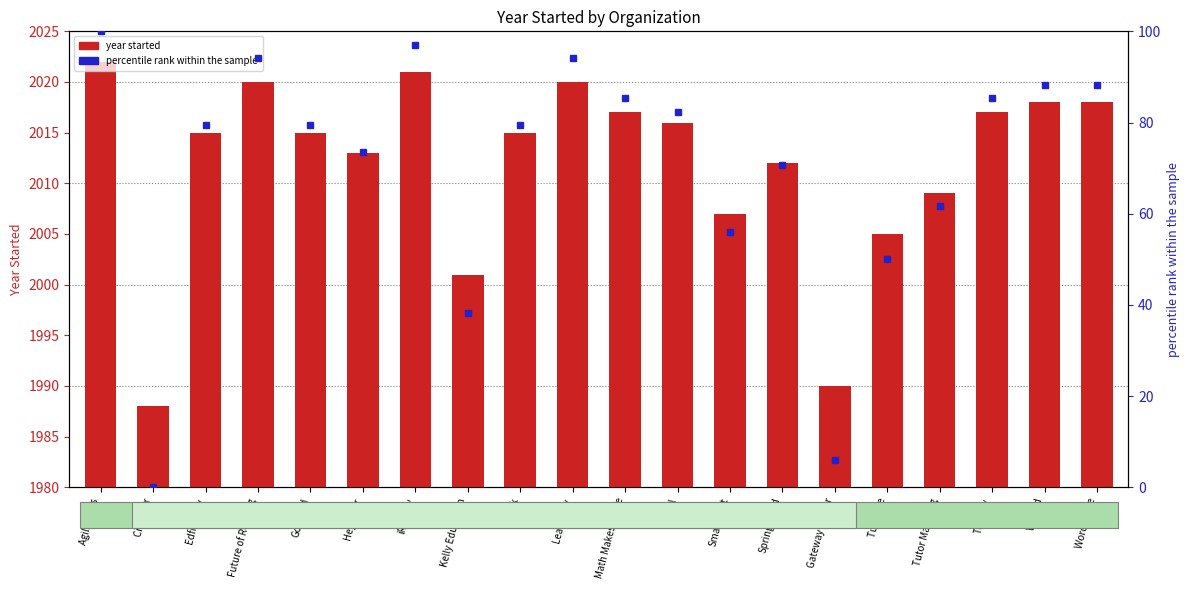

What position from the left is Wiz Kid?

19